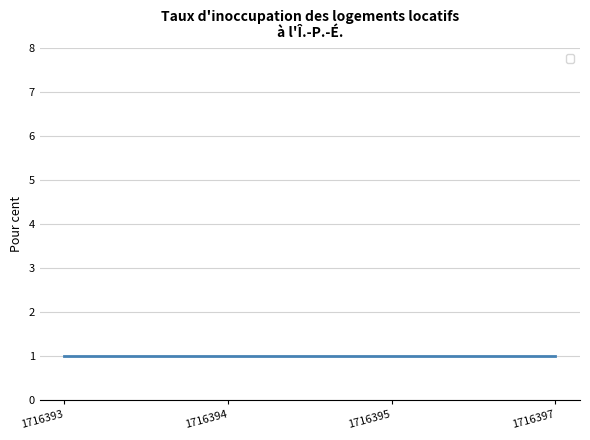

Reading right to left, transcribe all the data shown in this chart.

1716397	1716395	1716394	1716393